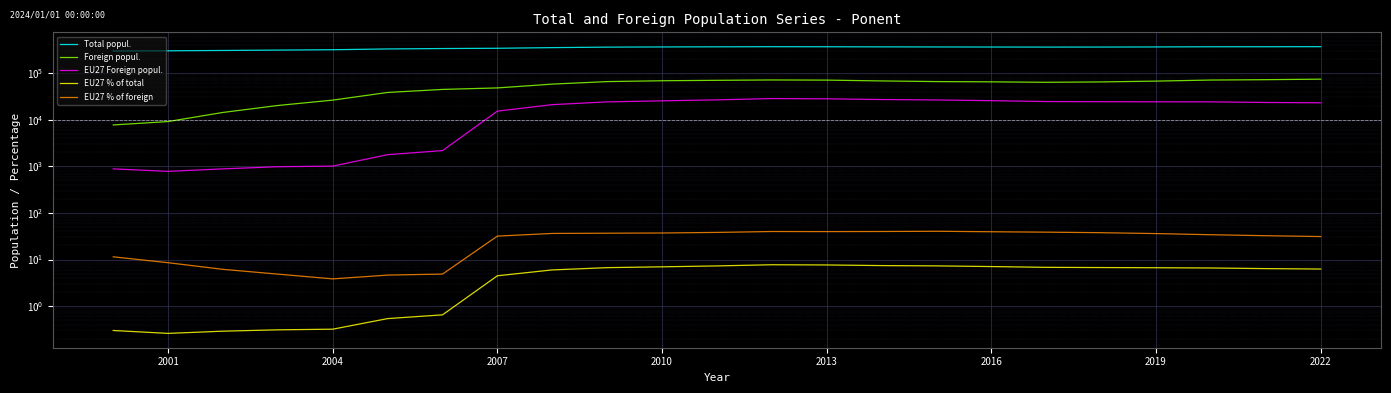

At 2019, list the series in order from largest to smallest.

Total popul., Foreign popul., EU27 Foreign popul., EU27 % of foreign, EU27 % of total